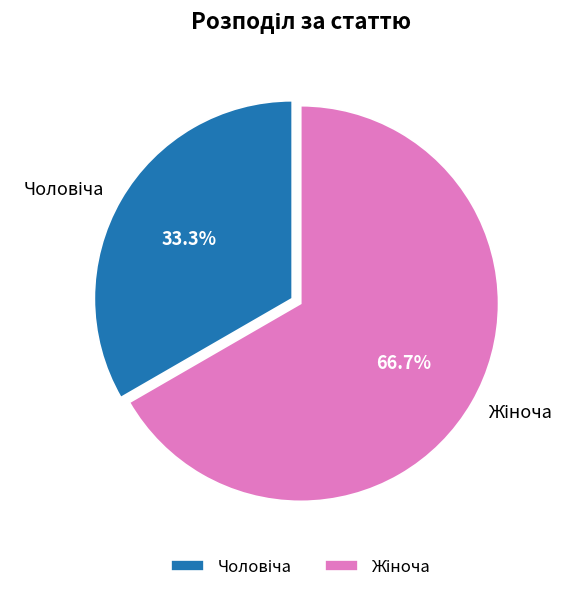

Is there a majority slice in this chart?

Yes